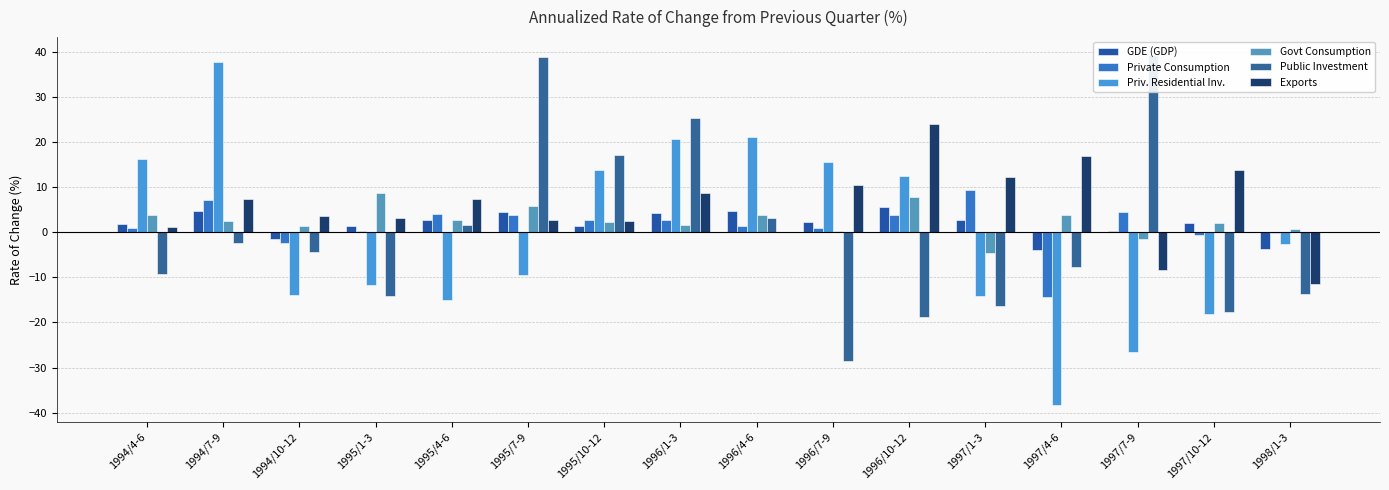

How many values in Govt Consumption are above zero?

14